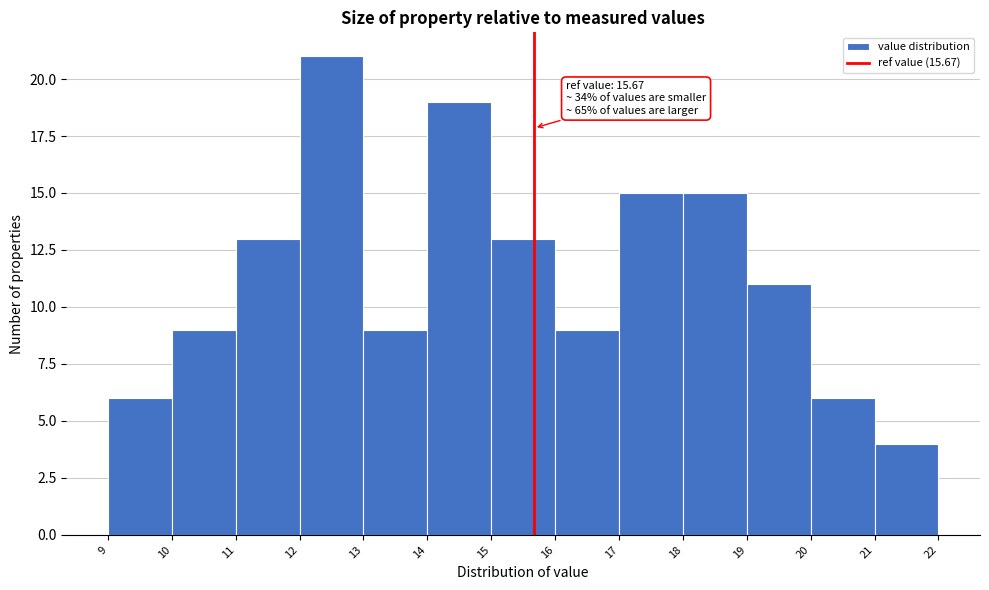

Over which range of the x-axis is the bar tallest?

12 to 13